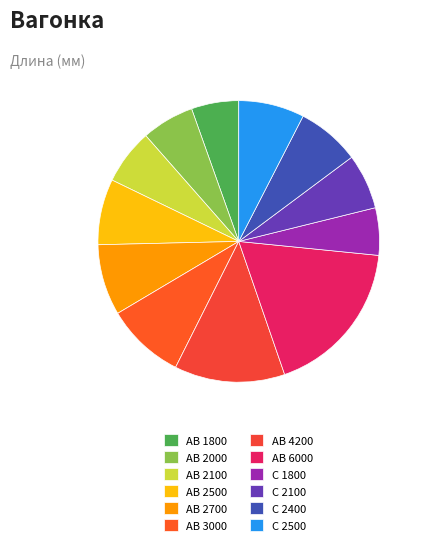

Which category has the biggest portion of the pie?

АВ 6000